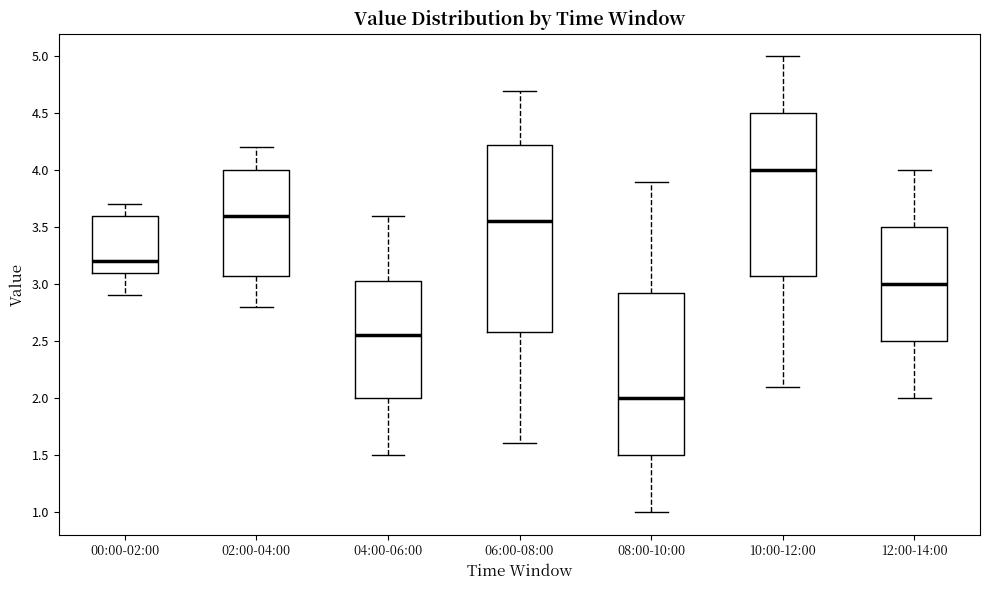

Where does the median line of the box for 02:00-04:00 sit on the y-axis? The values are not printed on the chart, so give them approximately, as read against the axis.

3.60